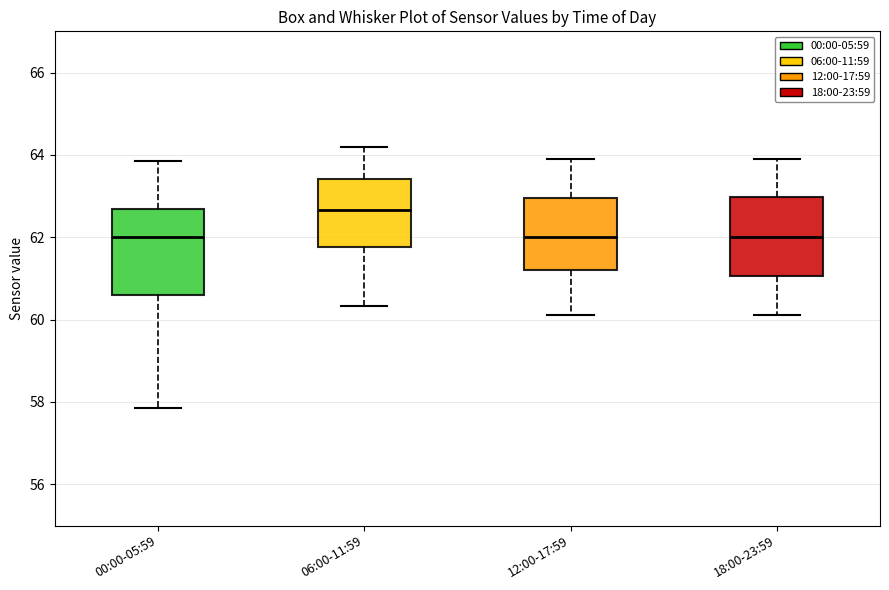

Reading left to right, read every box against the y-axis: the position of its median line, the range the box covers, and the ends of its whiskers. The values are not printed on the chart, so give them approximately, as read against the axis.

00:00-05:59: median 62.0, box 60.6 to 62.6, whiskers 57.8 to 63.8
06:00-11:59: median 62.6, box 61.8 to 63.4, whiskers 60.4 to 64.2
12:00-17:59: median 62.0, box 61.2 to 63.0, whiskers 60.2 to 63.8
18:00-23:59: median 62.0, box 61.0 to 63.0, whiskers 60.2 to 63.8